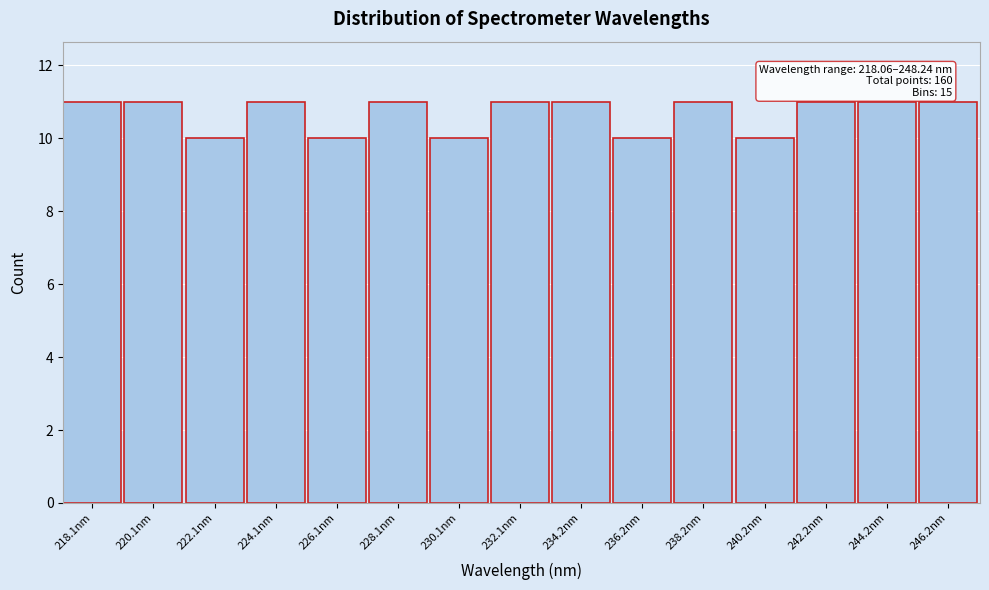

Reading left to right, extract all data points from this chart.

11	11	10	11	10	11	10	11	11	10	11	10	11	11	11